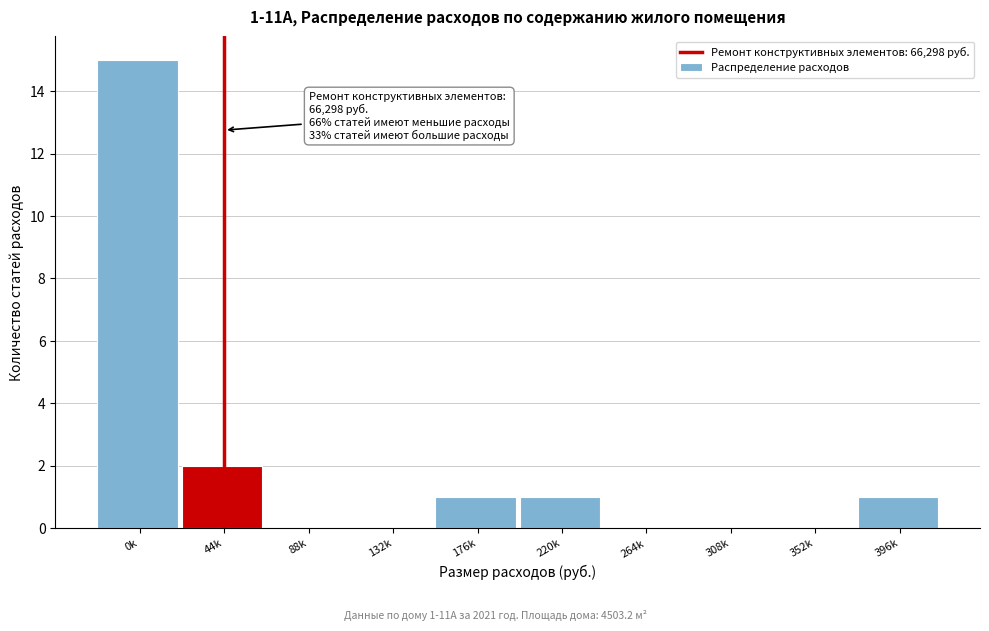

Reading right to left, transcribe all the data shown in this chart.

396k=1	352k=0	308k=0	264k=0	220k=1	176k=1	132k=0	88k=0	44k=2	0k=15